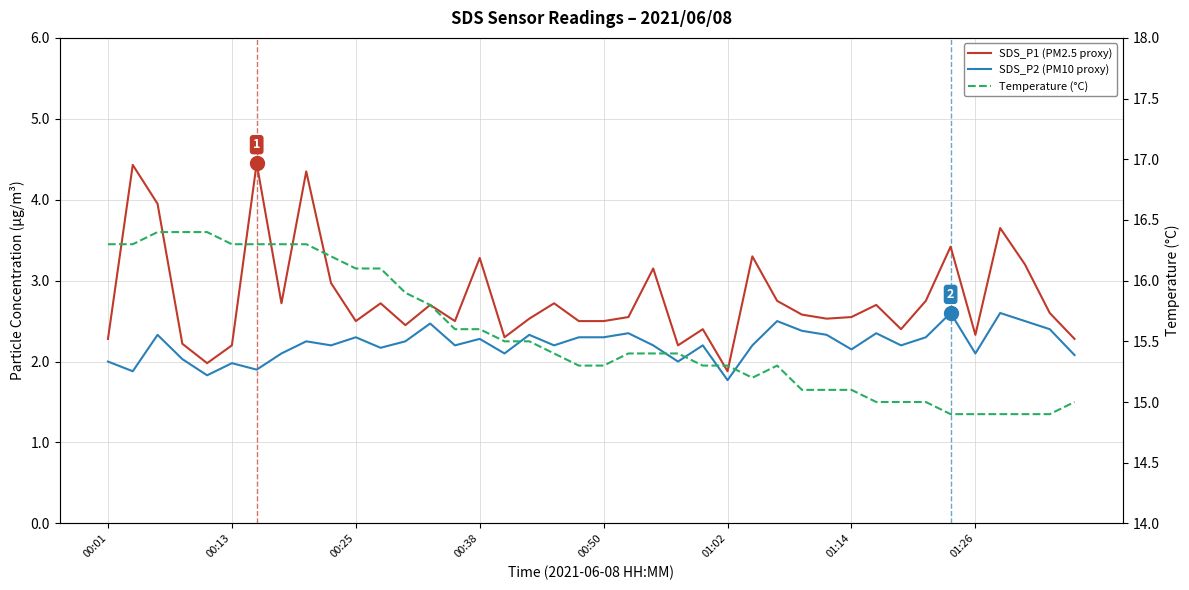

Reading left to right, transcribe all the data shown in this chart.

SDS_P1 (PM2.5 proxy): 2.3	4.4	4.0	2.2	2.0	2.2	4.5	2.7	4.3	3.0	2.5	2.7	2.5	2.7	2.5	3.3	2.3	2.5	2.7	2.5	2.5	2.5	3.1	2.2	2.4	1.9	3.3	2.8	2.6	2.5	2.5	2.7	2.4	2.8	3.4	2.3	3.6	3.2	2.6	2.3
SDS_P2 (PM10 proxy): 2.0	1.9	2.3	2.0	1.8	2.0	1.9	2.1	2.2	2.2	2.3	2.2	2.2	2.5	2.2	2.3	2.1	2.3	2.2	2.3	2.3	2.4	2.2	2.0	2.2	1.8	2.2	2.5	2.4	2.3	2.1	2.4	2.2	2.3	2.6	2.1	2.6	2.5	2.4	2.1
Temperature (°C): 16.3	16.3	16.4	16.4	16.4	16.3	16.3	16.3	16.3	16.2	16.1	16.1	15.9	15.8	15.6	15.6	15.5	15.5	15.4	15.3	15.3	15.4	15.4	15.4	15.3	15.3	15.2	15.3	15.1	15.1	15.1	15.0	15.0	15.0	14.9	14.9	14.9	14.9	14.9	15.0